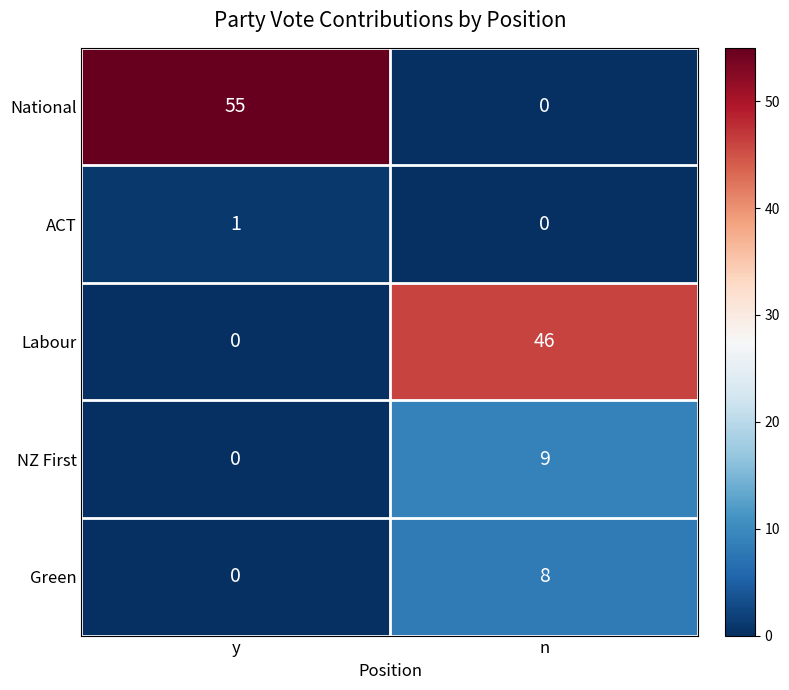

List the labels in order of Labour value, largest first.

n, y